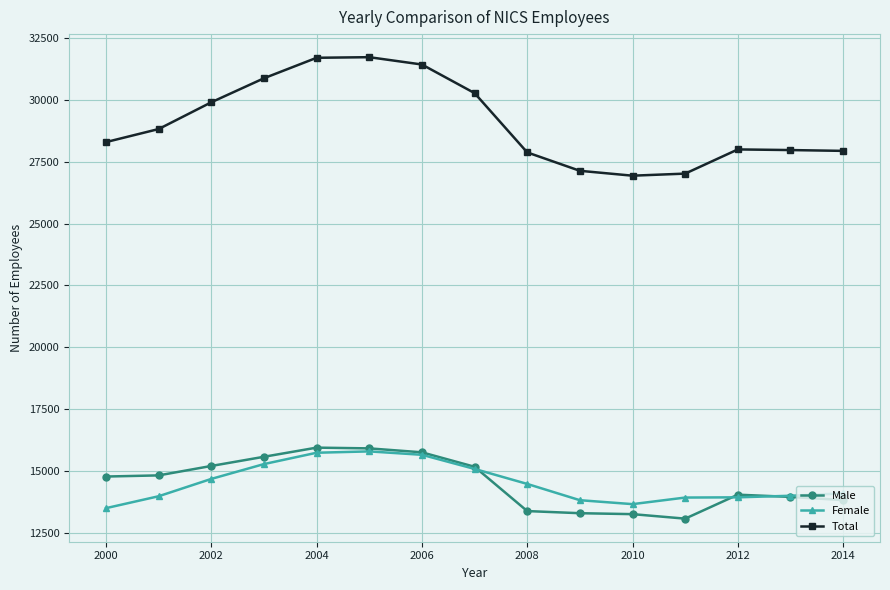

What is the greatest value displayed?

31720